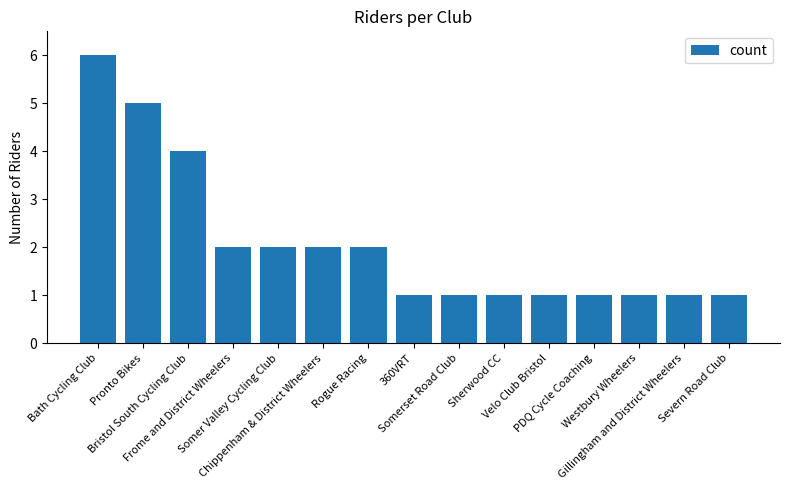

How many bars are there in total?

15